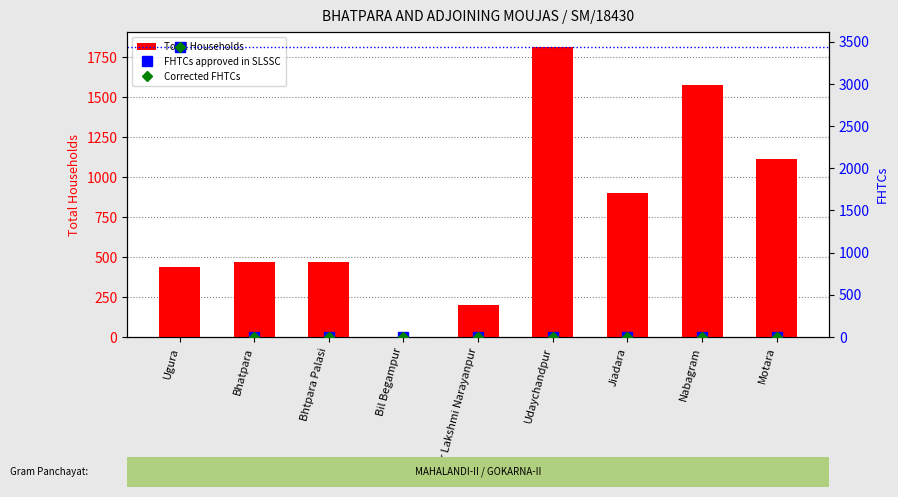

At which category does the chart reach its minimum across all series?

Bil Begampur